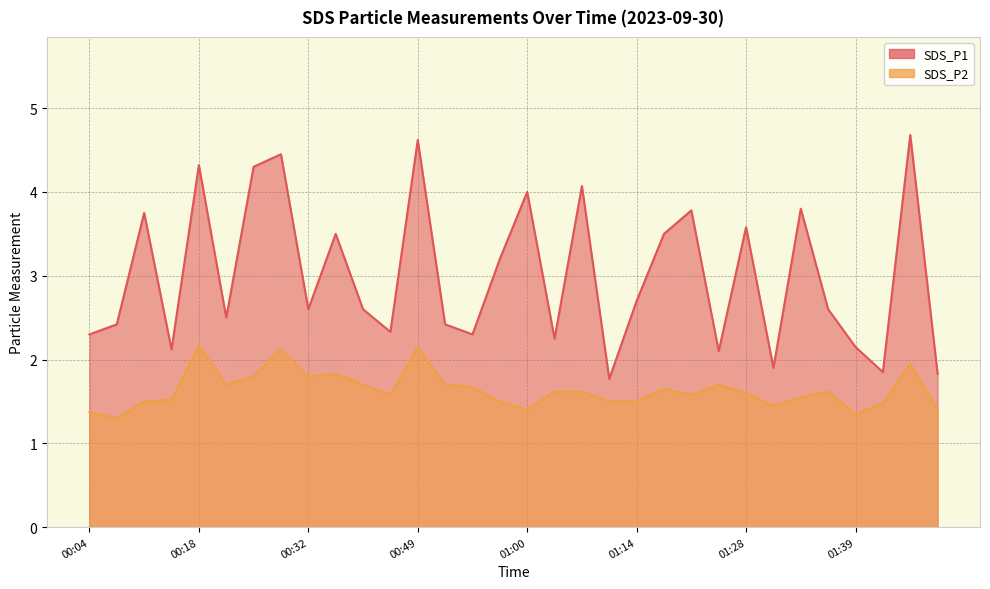

What is the difference between the maximum and minimum values in the SDS_P2 series?

0.9